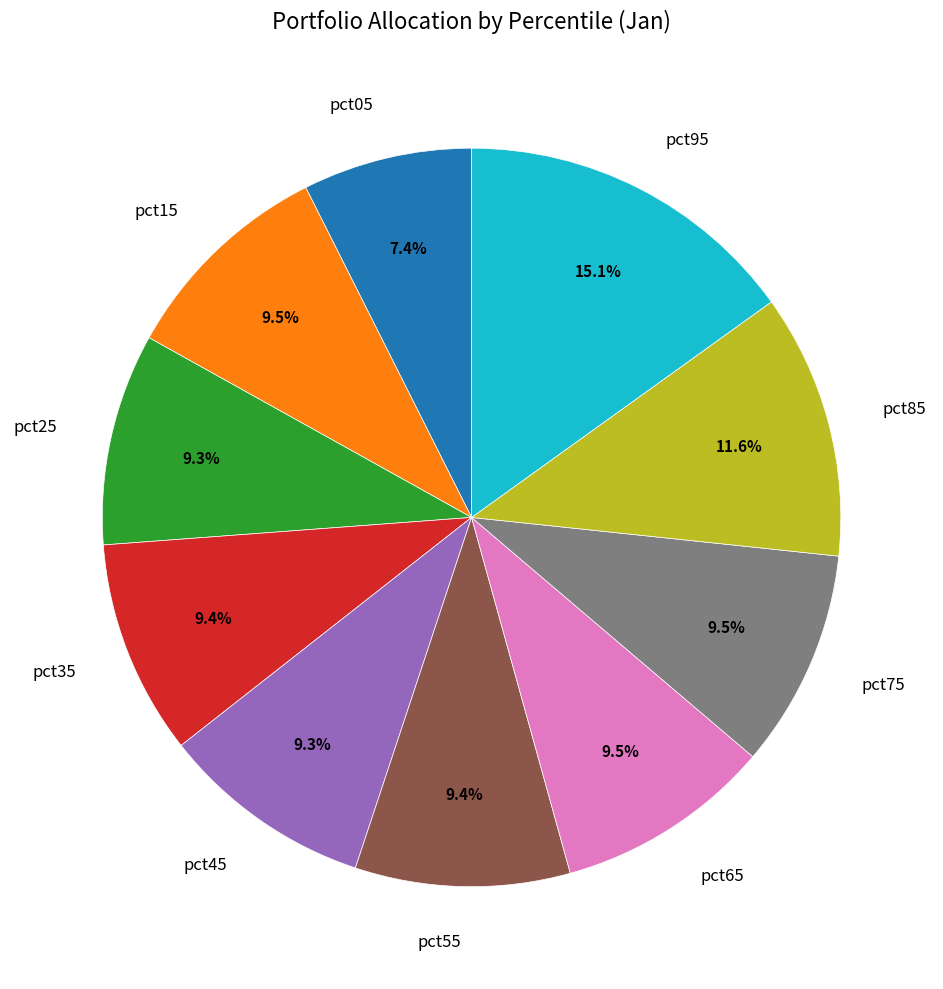

The pct75 slice represents 19% of the pie. True or false?

False